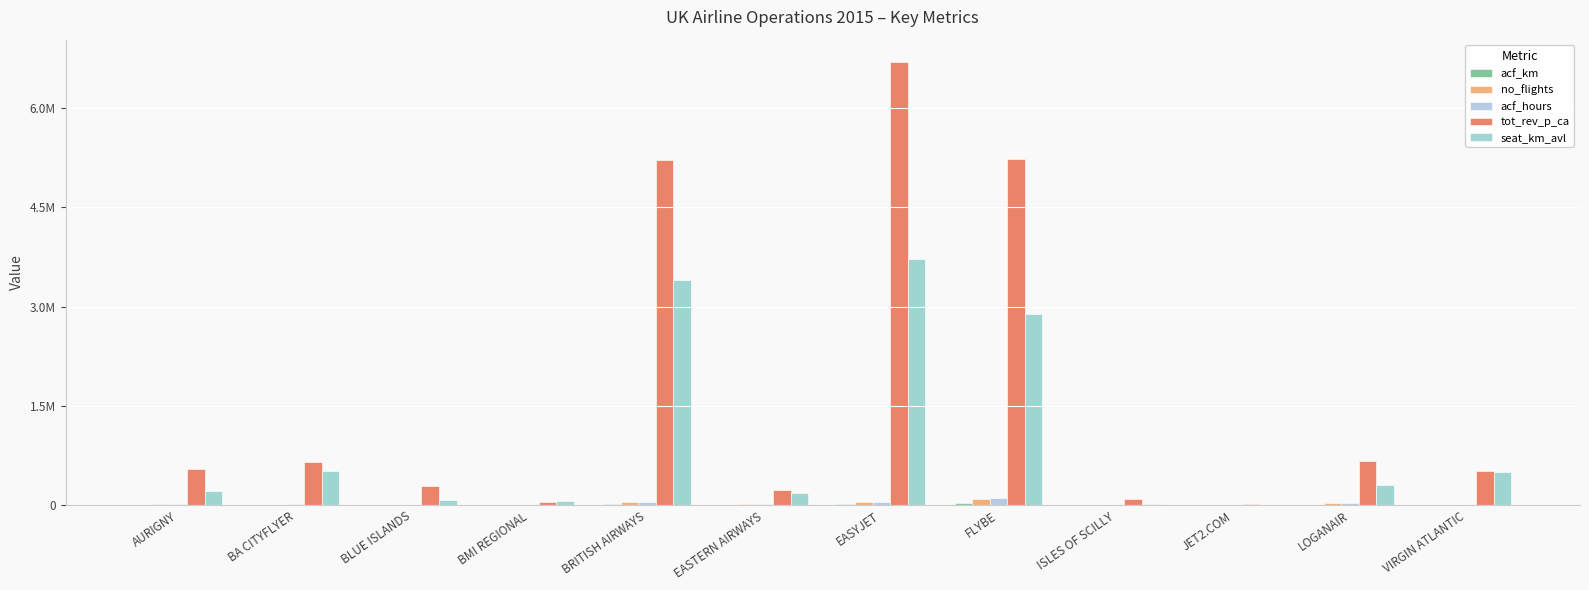

What is the difference between the maximum and minimum values in the tot_rev_p_ca series?

6685373.0